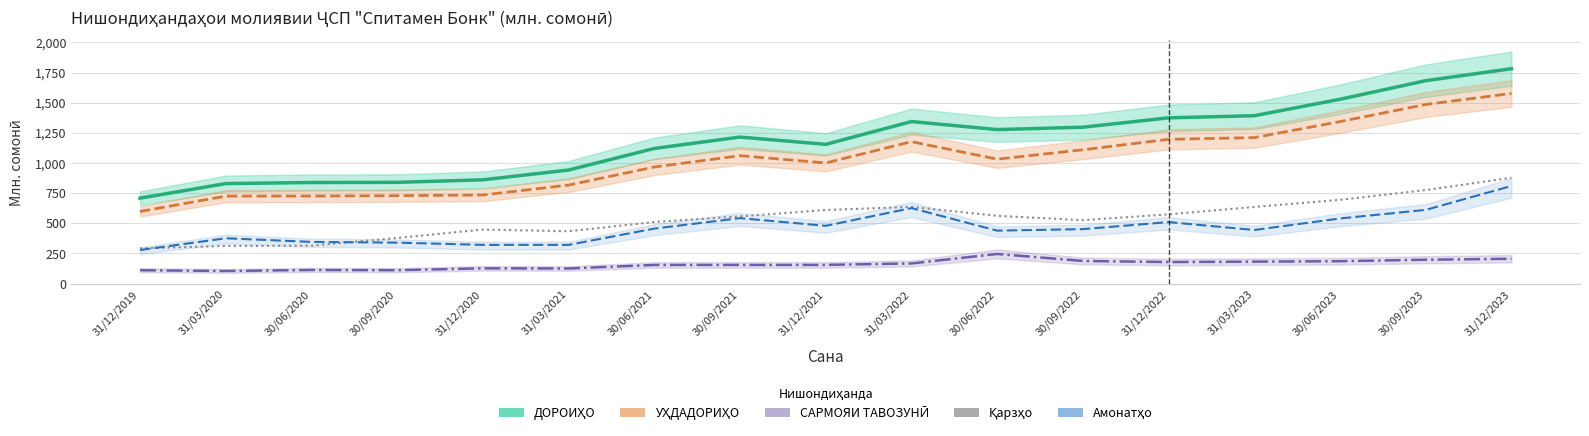

What is the lowest value of the ДОРОИҲО series?

708.1